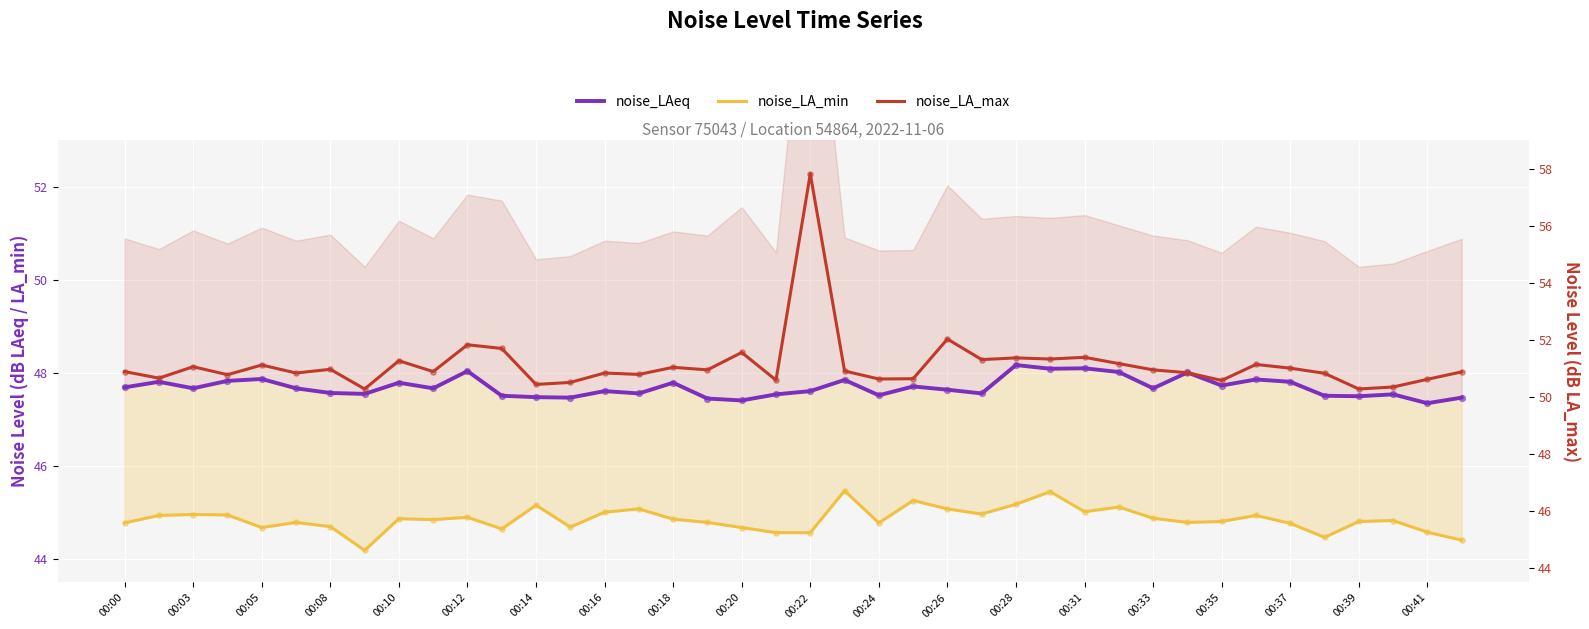

Which series has the largest total across all categories?

noise_LA_max